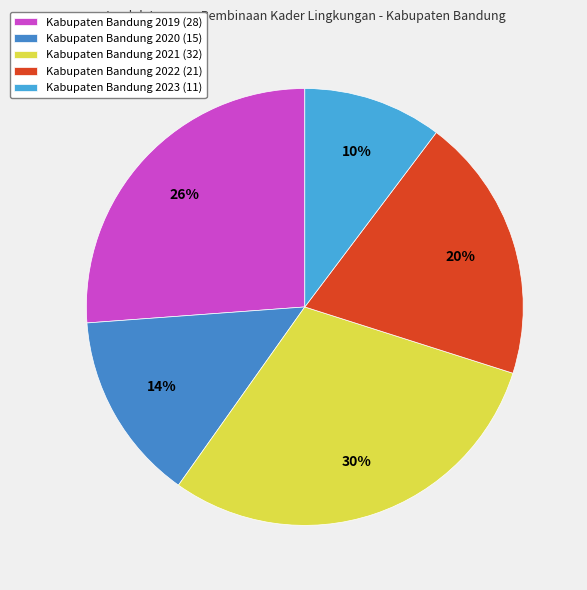

What is the change in value from Kabupaten Bandung 2021 to Kabupaten Bandung 2023?

-21